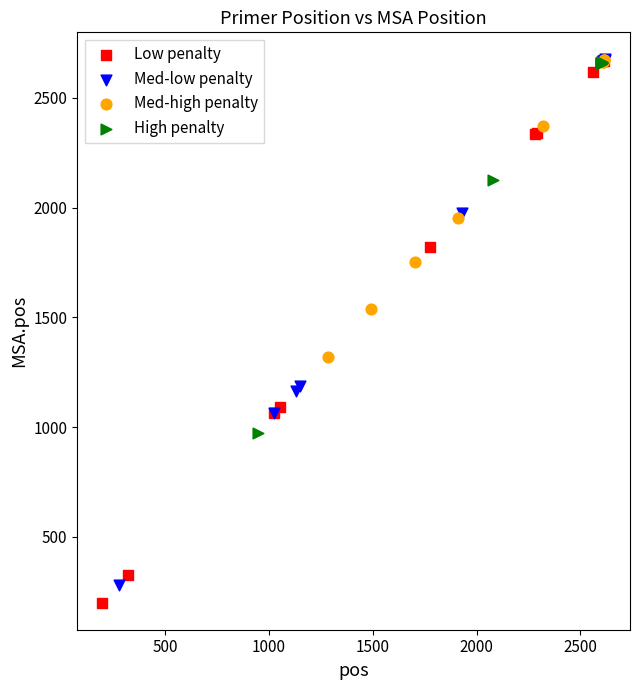

Which series reaches the minimum Y coordinate?

Low penalty